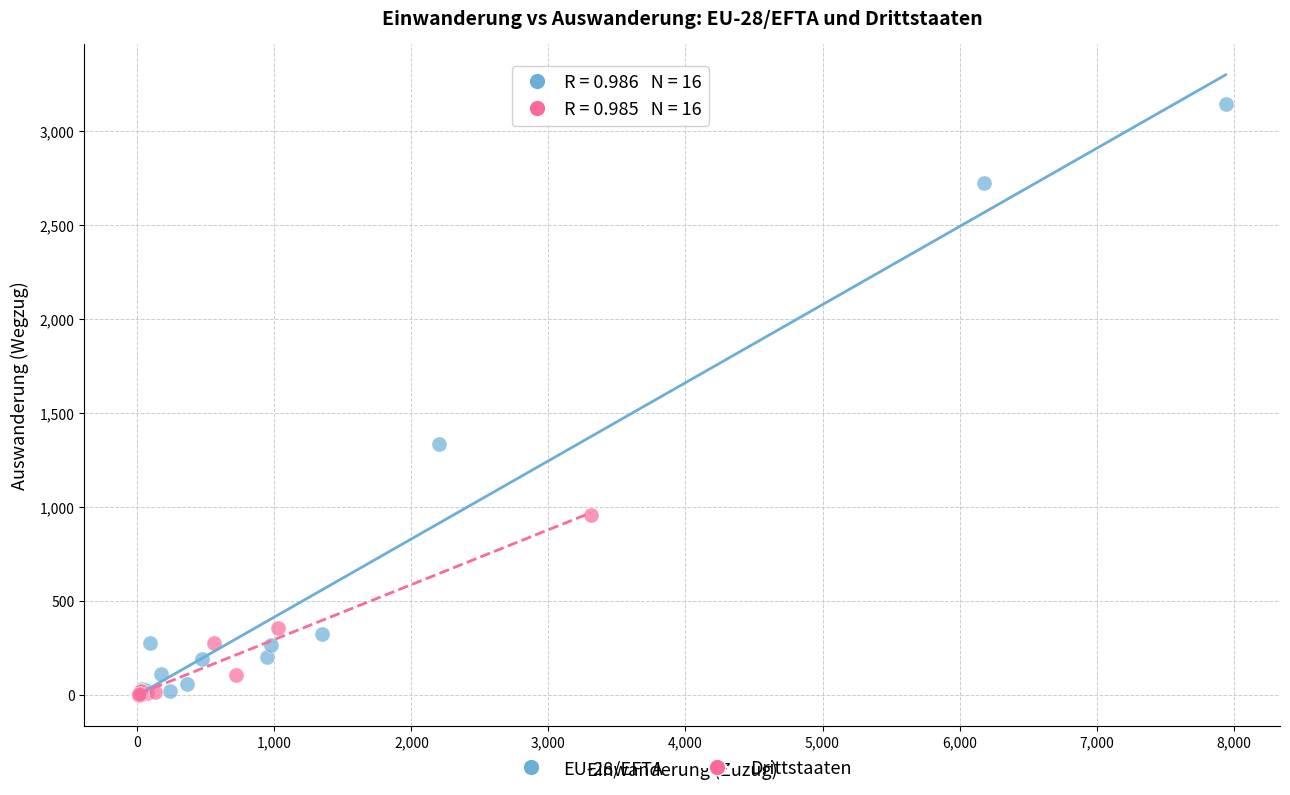

Which series reaches the maximum Y coordinate?

EU-28/EFTA